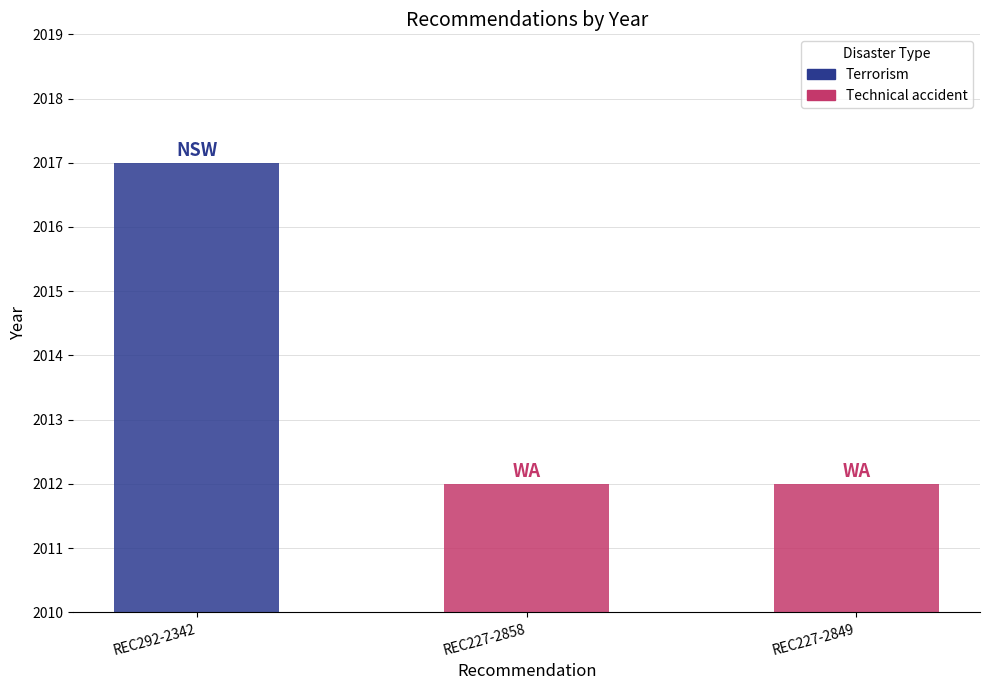

Are the bars grouped side by side (vs. stacked)?

No